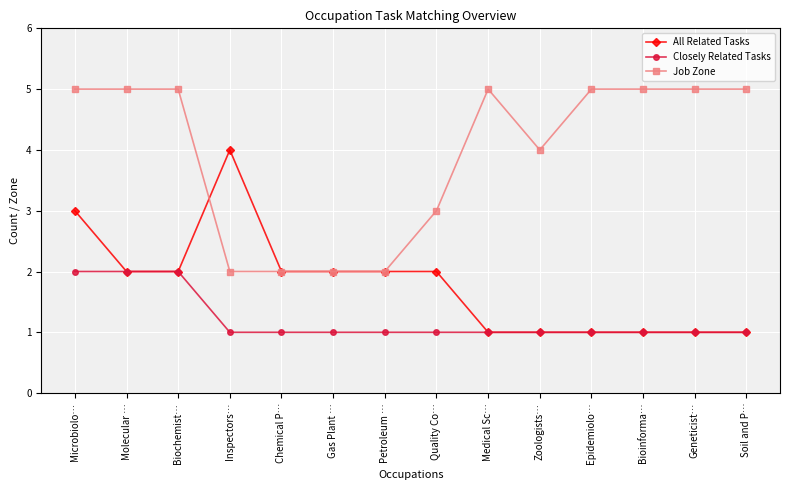

Which series changed the most between Gas Plant … and Bioinforma…?

Job Zone